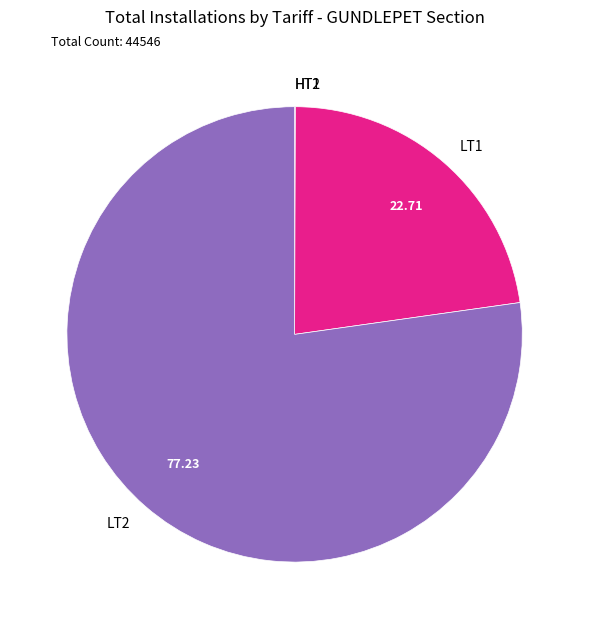

Is LT2 the majority of the pie?

Yes